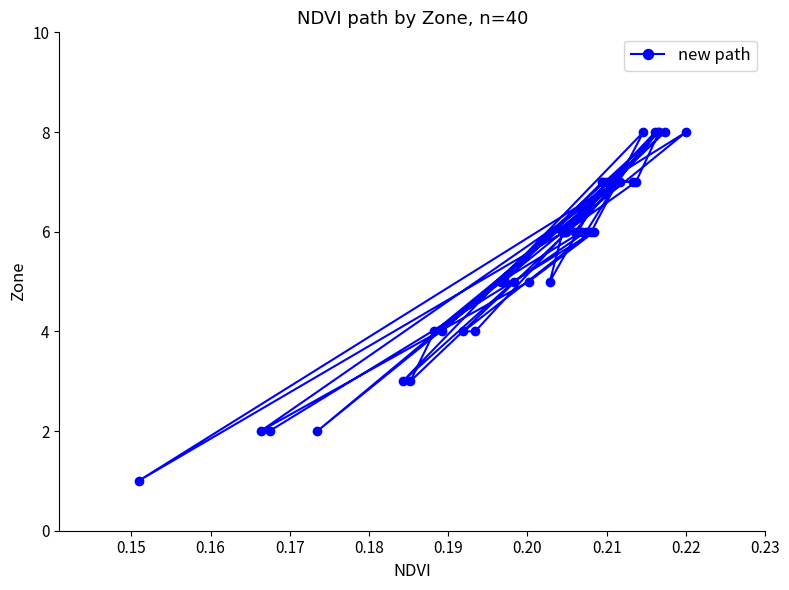

How many values are between 5 and 7?

24